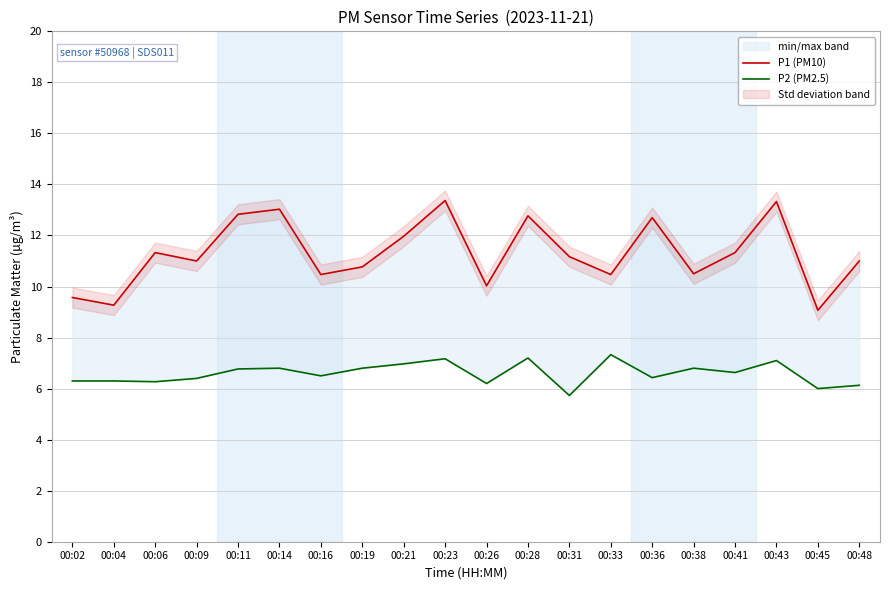

Reading right to left, what are all the values shown in this chart?

P1 (PM10): 00:48=11.0	00:45=9.1	00:43=13.3	00:41=11.3	00:38=10.5	00:36=12.7	00:33=10.5	00:31=11.2	00:28=12.8	00:26=10.0	00:23=13.4	00:21=12.0	00:19=10.8	00:16=10.5	00:14=13.0	00:11=12.8	00:09=11.0	00:06=11.3	00:04=9.3	00:02=9.6
P2 (PM2.5): 00:48=6.1	00:45=6.0	00:43=7.1	00:41=6.6	00:38=6.8	00:36=6.4	00:33=7.3	00:31=5.7	00:28=7.2	00:26=6.2	00:23=7.2	00:21=7.0	00:19=6.8	00:16=6.5	00:14=6.8	00:11=6.8	00:09=6.4	00:06=6.3	00:04=6.3	00:02=6.3